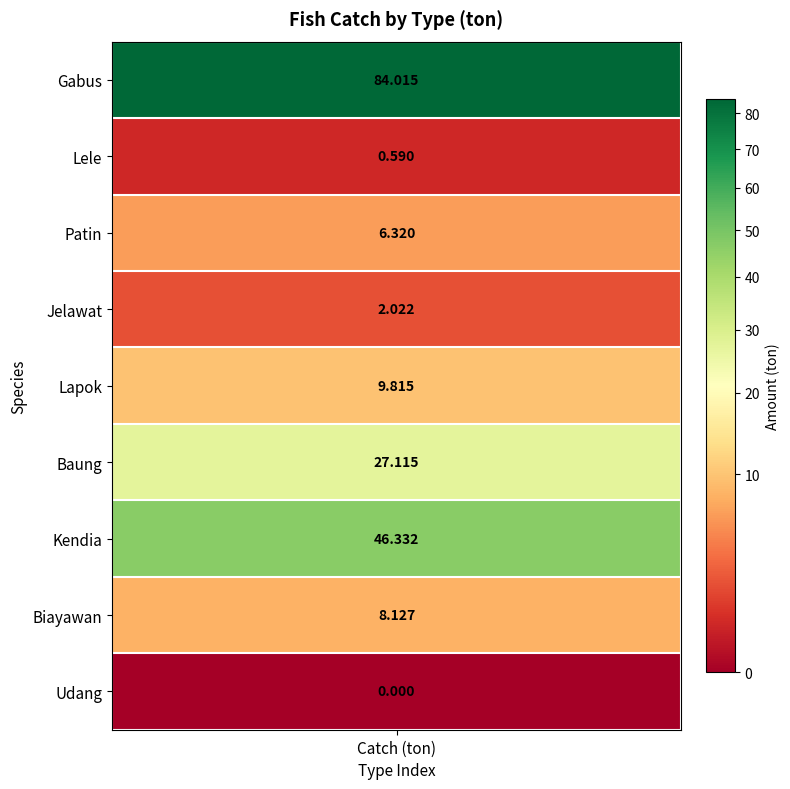

What is the ratio of the value at 5 to the value at 2?

4.3